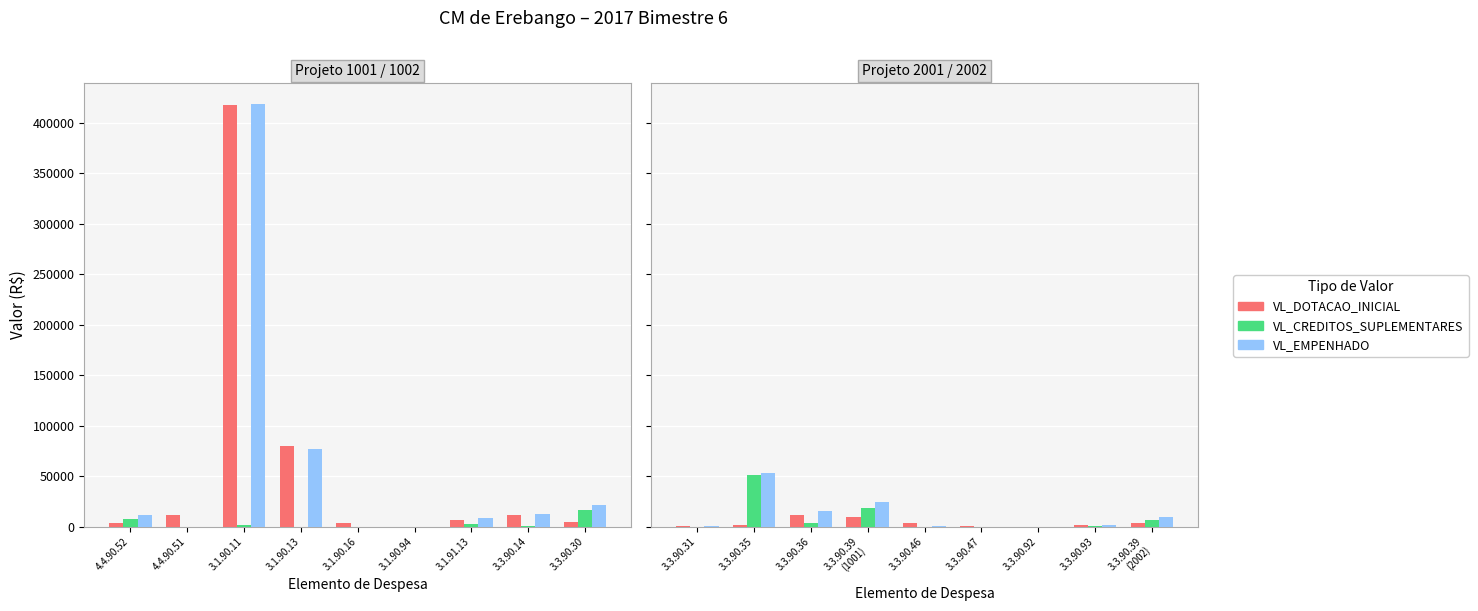

Count the number of data series in this chart.

3